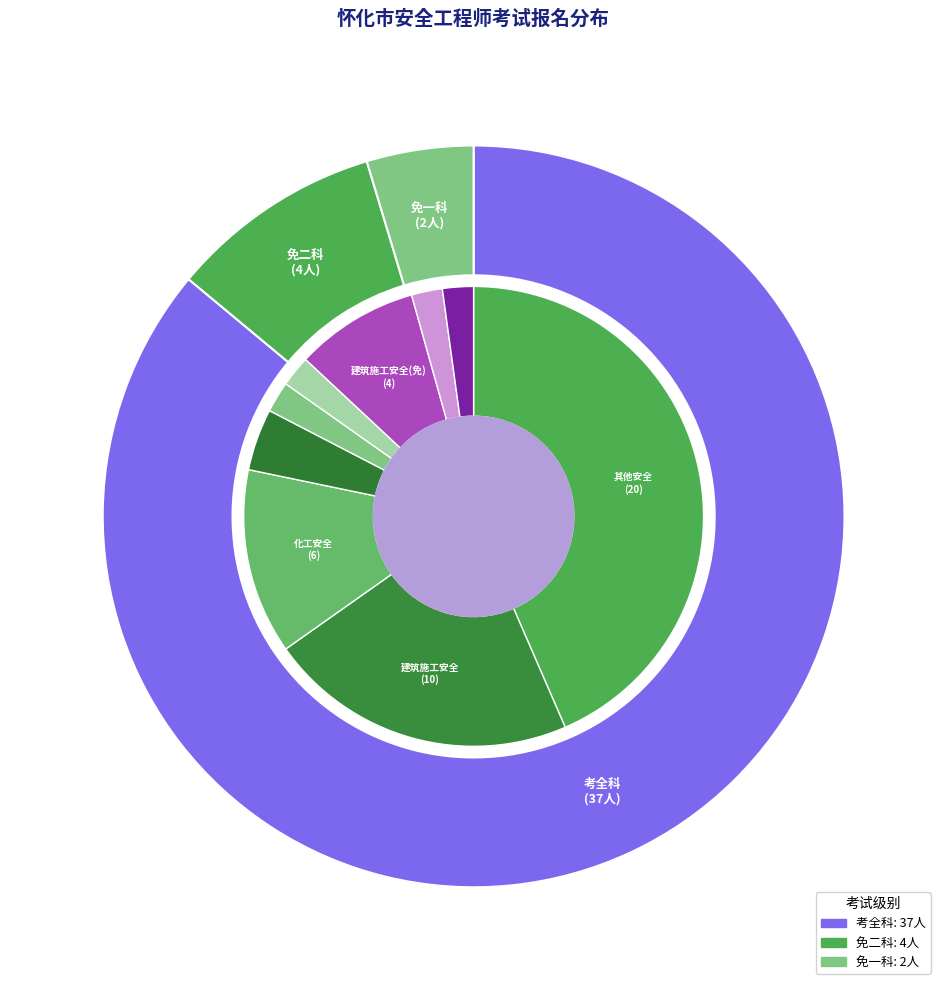

Count the number of slices in the pie.

3